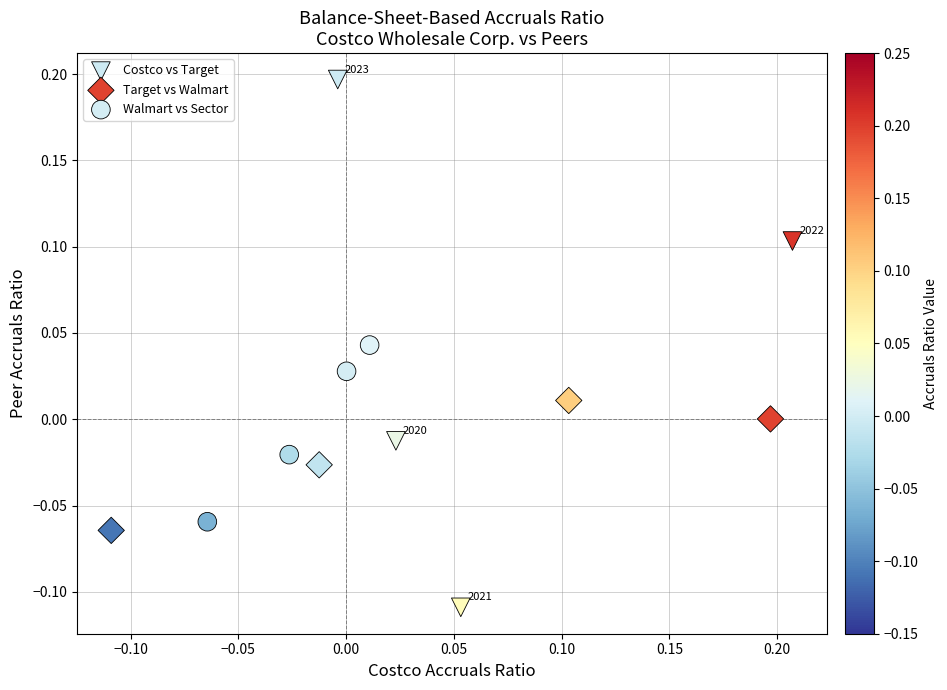

What are all the series names shown in the legend?

Costco vs Target, Target vs Walmart, Walmart vs Sector